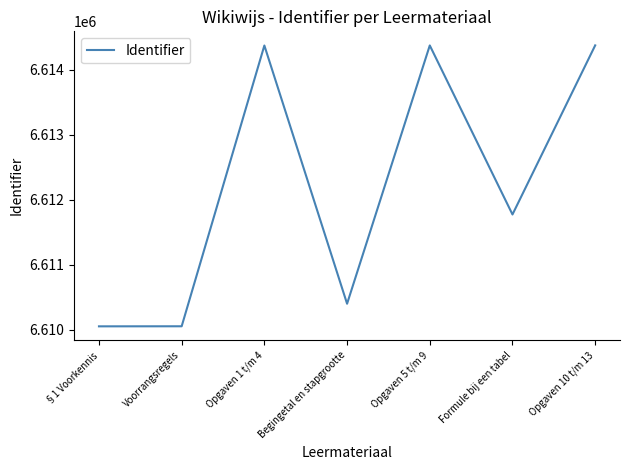

The value at Opgaven 10 t/m 13 is 9311737. True or false?

False